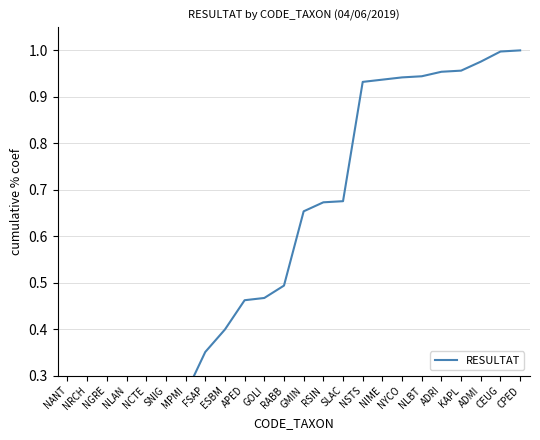

Which has a higher value, RSIN or NRCH?

RSIN